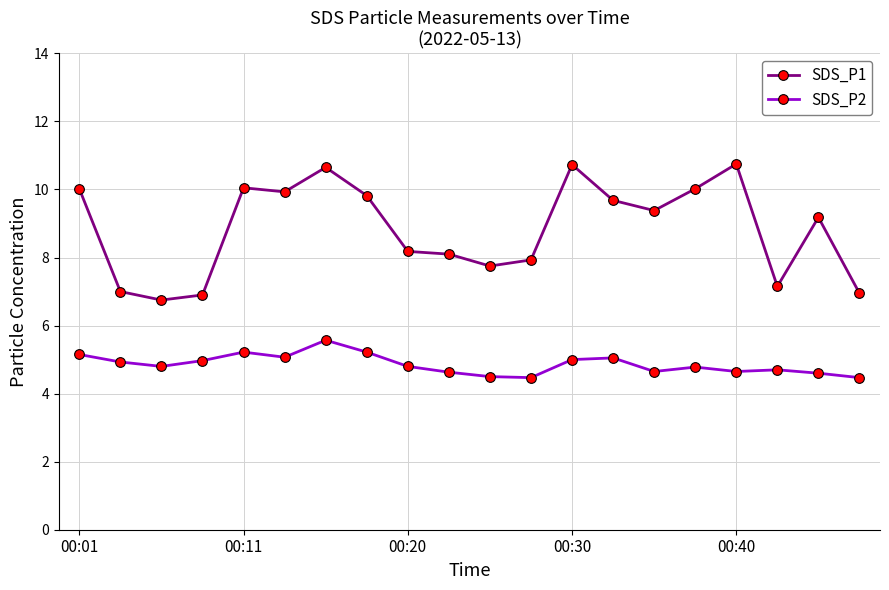

What is the difference between the maximum and minimum values in the SDS_P2 series?

1.1